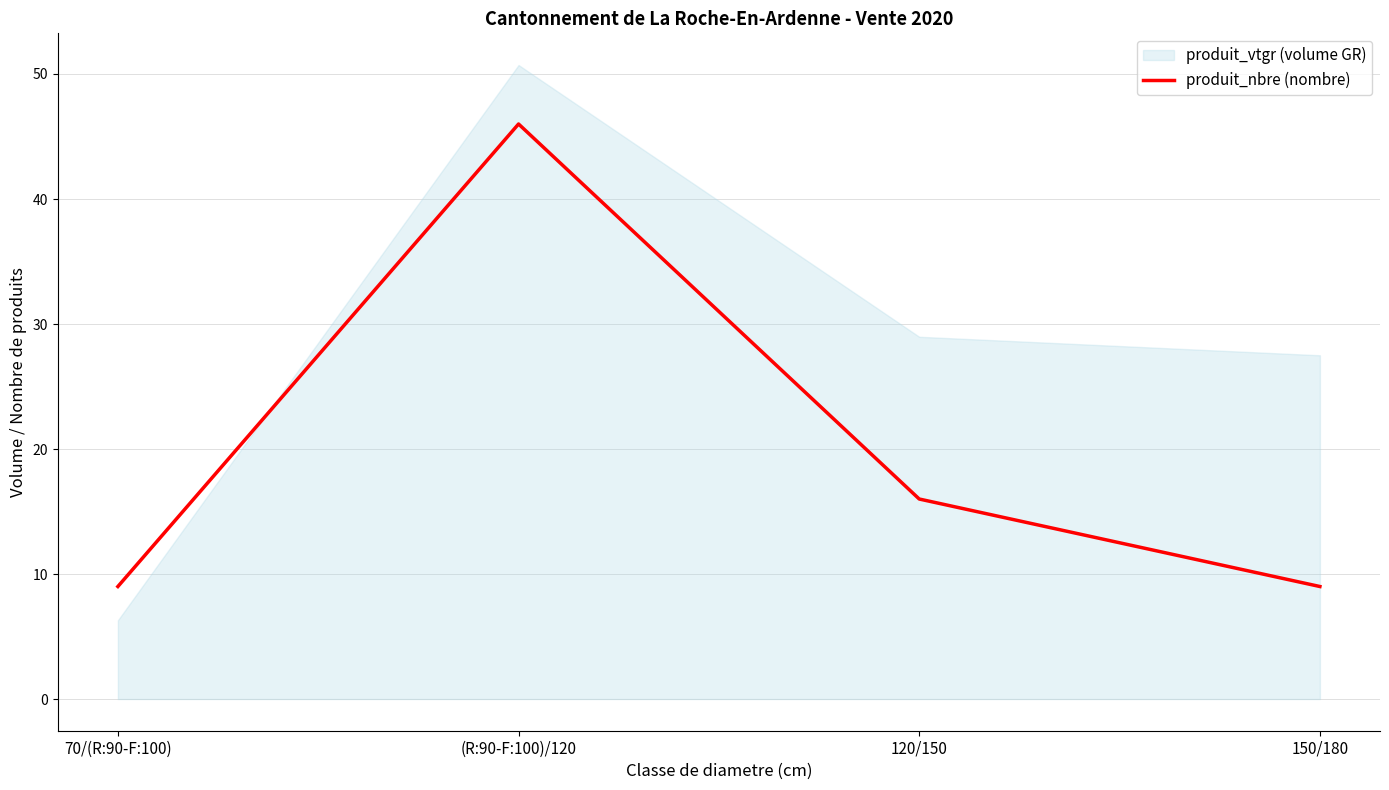

Where does the data first go above 16?

(R:90-F:100)/120